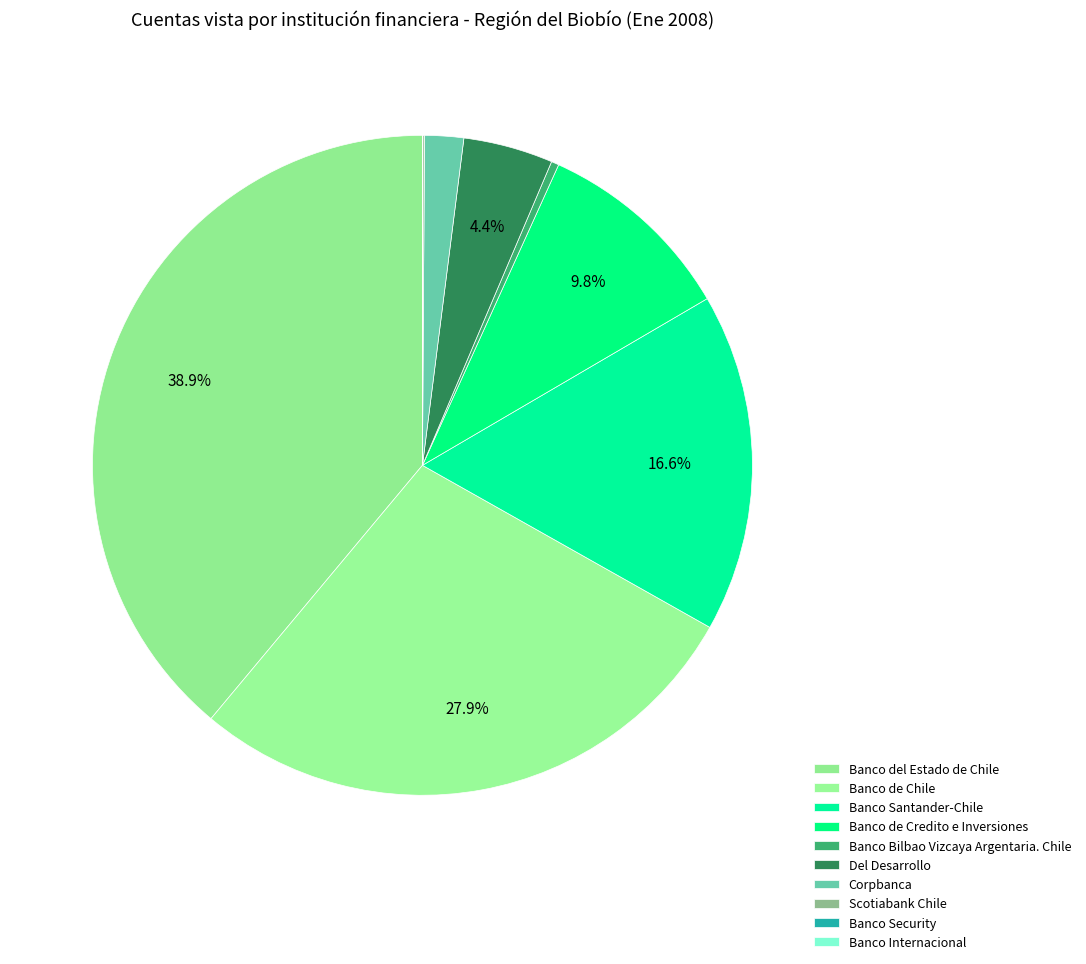

Combined, do Banco Santander-Chile and Corpbanca account for over 50%?

No